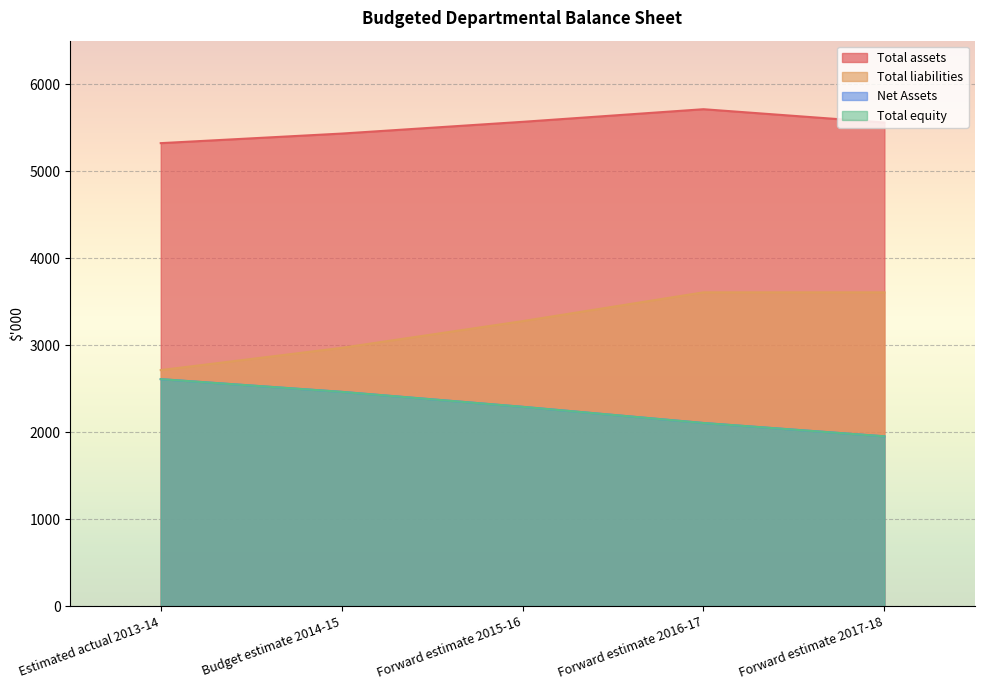

True or false: Total assets has a value of 8876 at Budget estimate 2014-15.

False